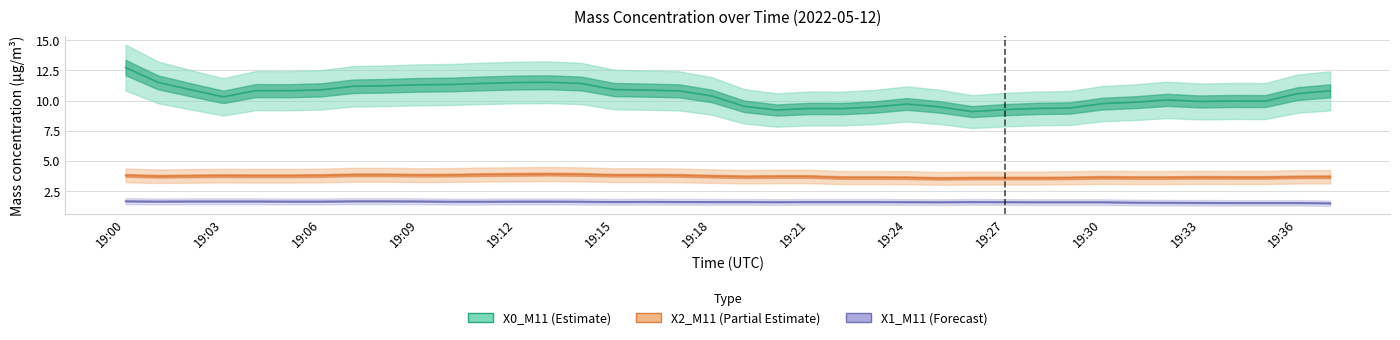

Which series has the largest total across all categories?

X0_M11 (Estimate)